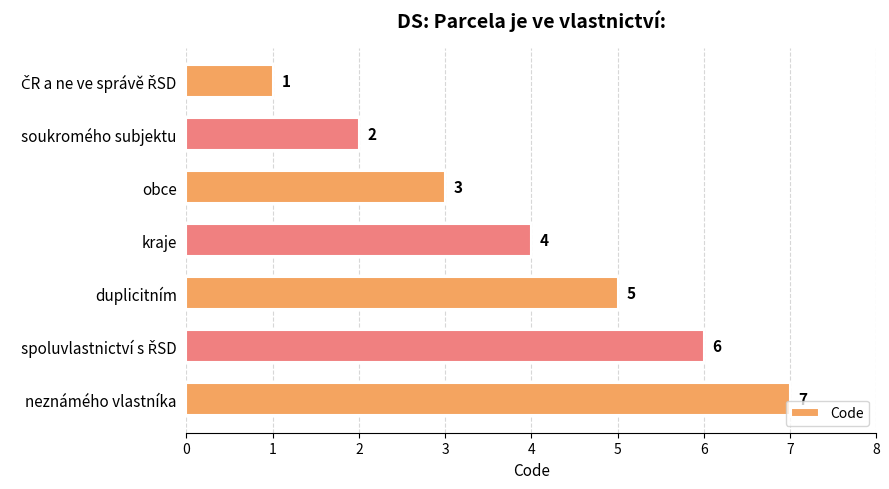

Count the values in the range 2 to 6.

5